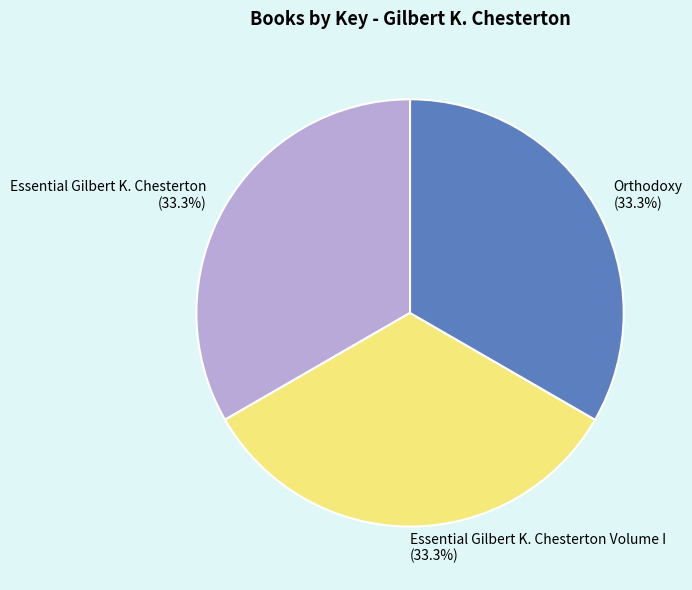

Is there any slice that represents more than half of the pie?

No